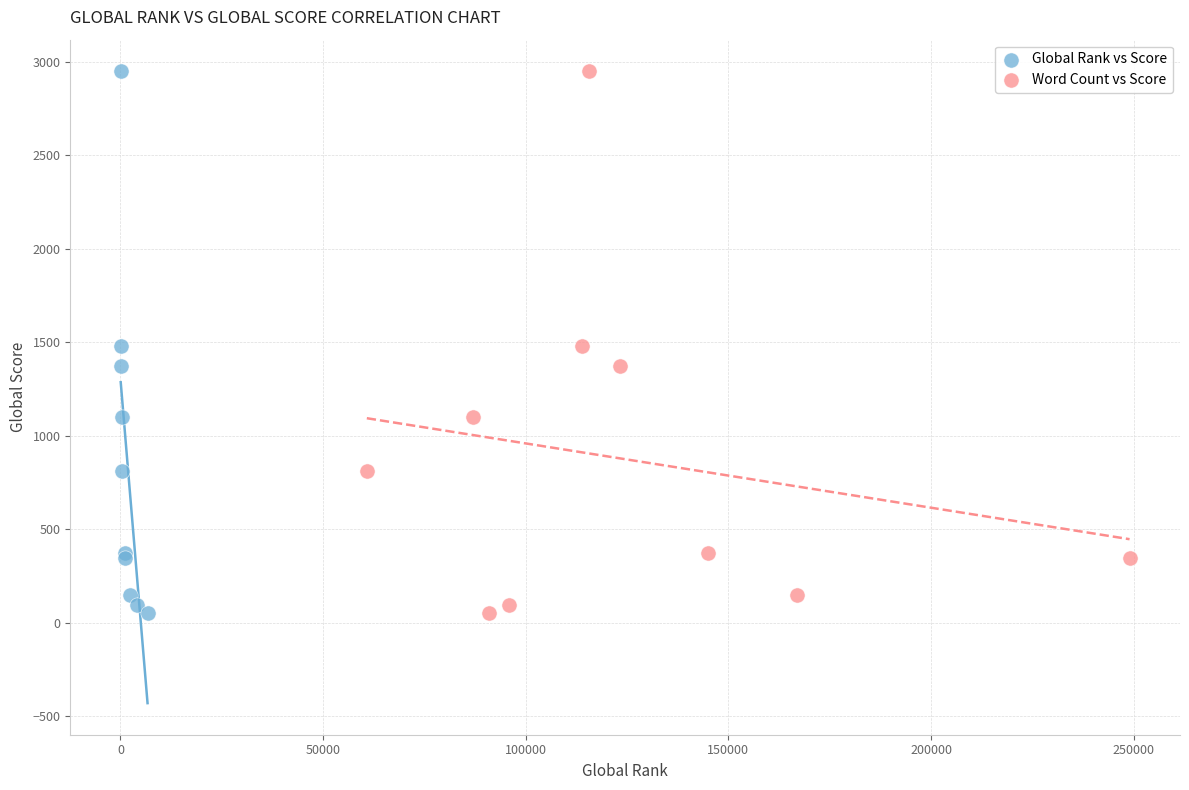

What are all the series names shown in the legend?

Global Rank vs Score, Word Count vs Score